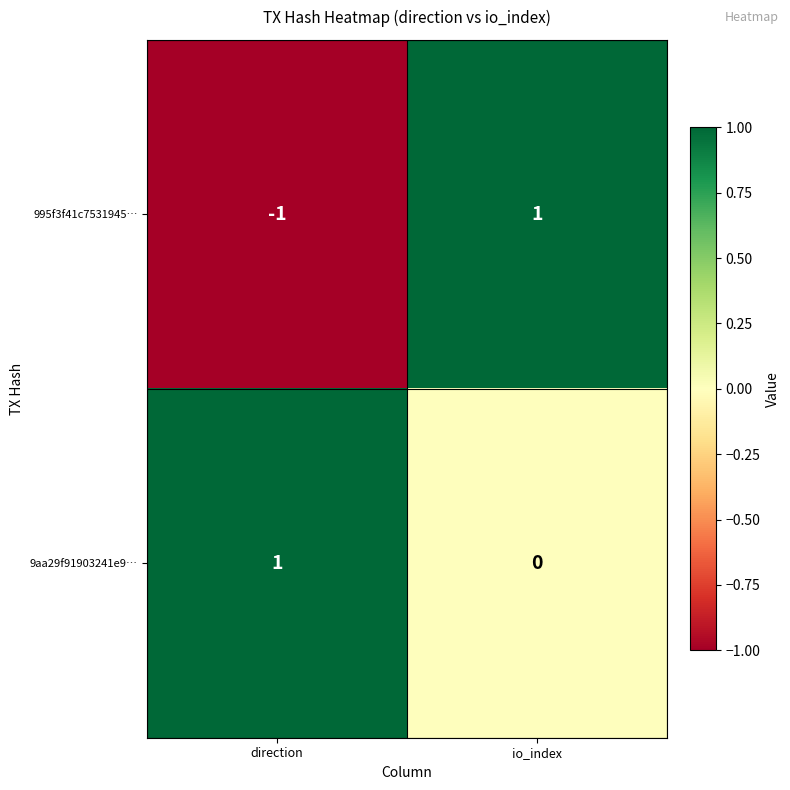

Which series has the largest range (max minus min)?

995f3f41c7531945…